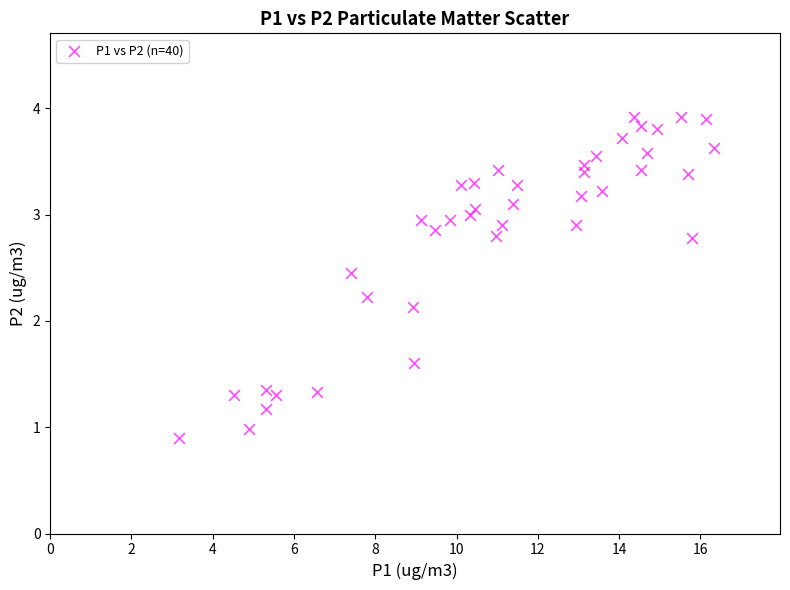

What Y value in the scatter plot is closest to 2?

2.1